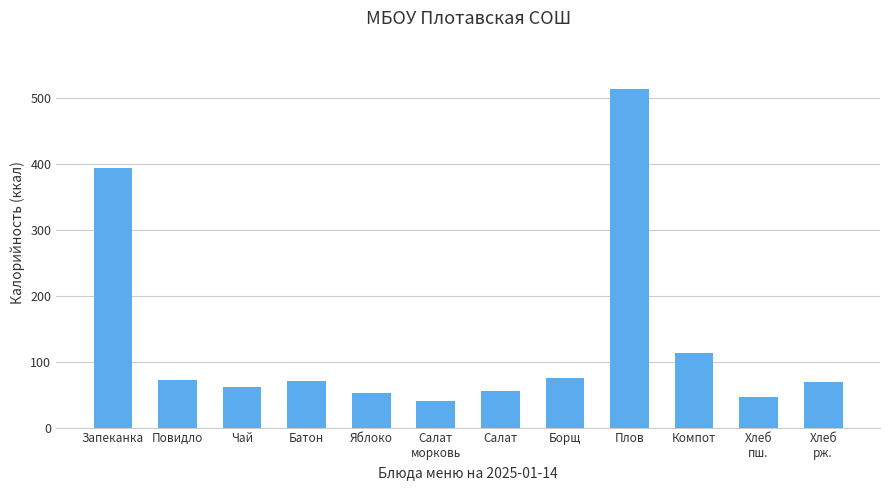

What is the ratio of the value at Салат
морковь to the value at Повидло?

0.6